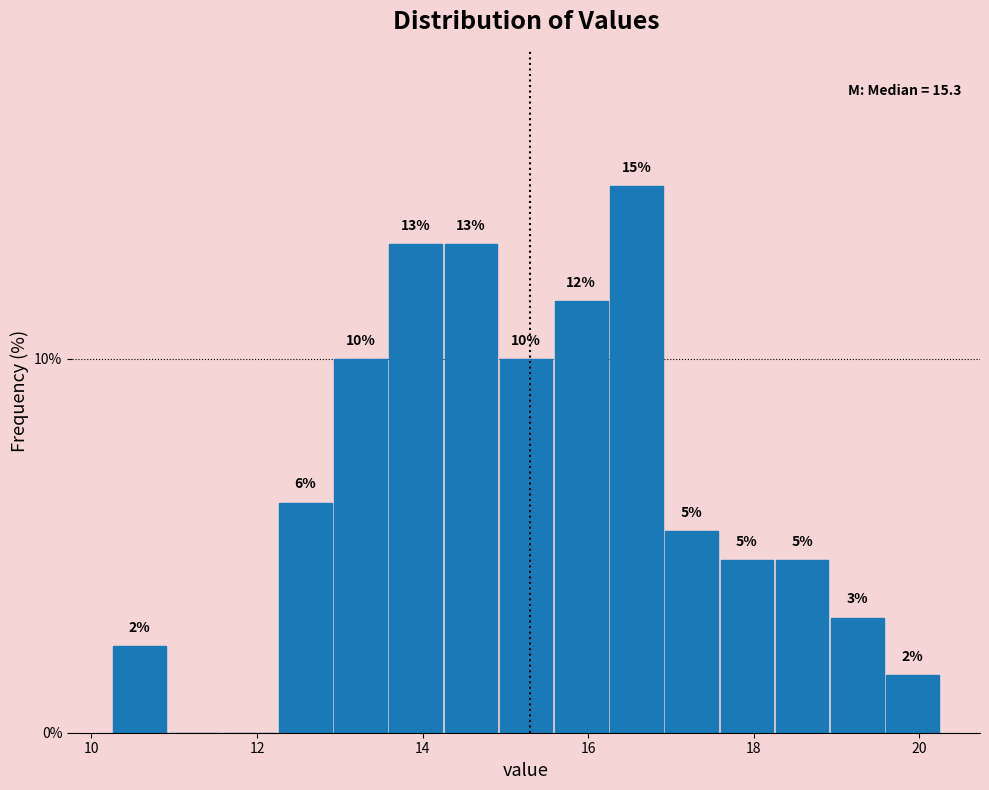

Around what value on the x-axis is the tallest bar? Give the approximate position of its centre, as read against the axis.

16.6